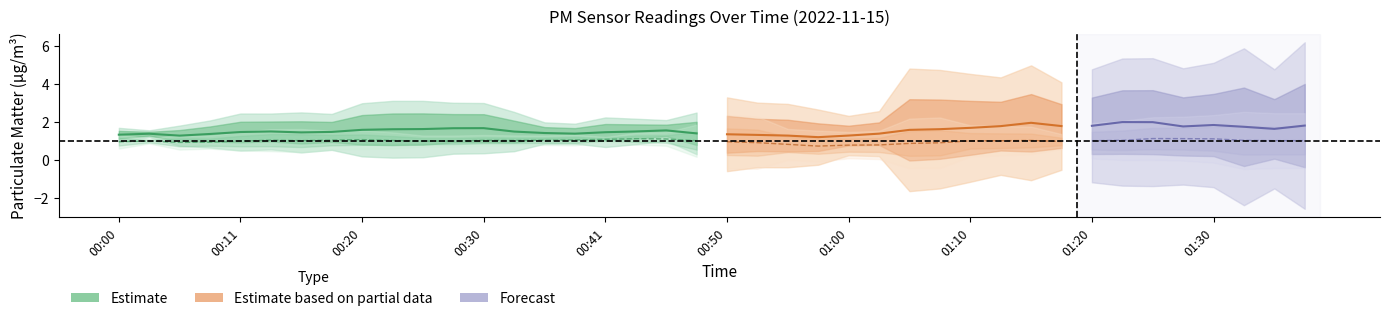

At which category is the sum across all series the highest?

01:37